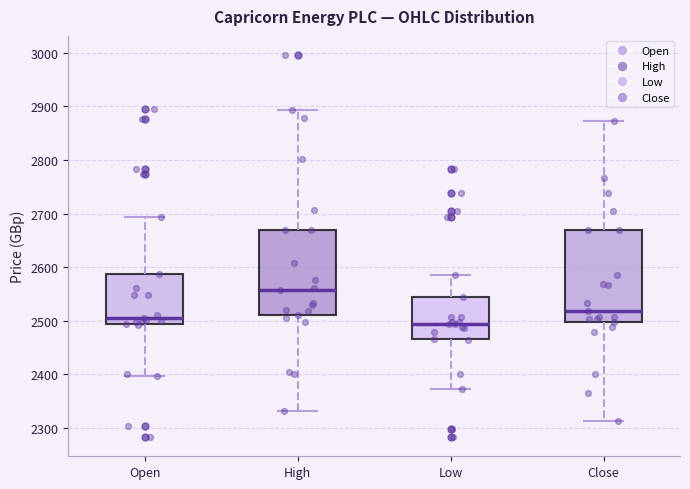

Which box is the tallest, from its lower edge to its upper edge?

Close